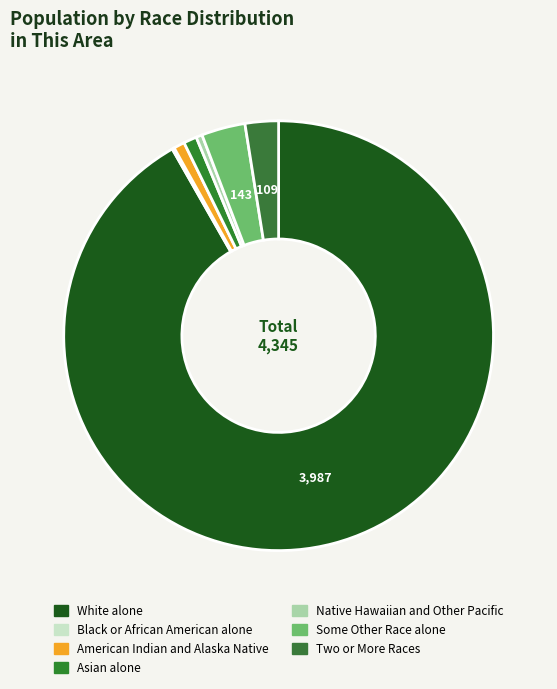

Is it true that Black or African American alone is 0% of the pie?

True